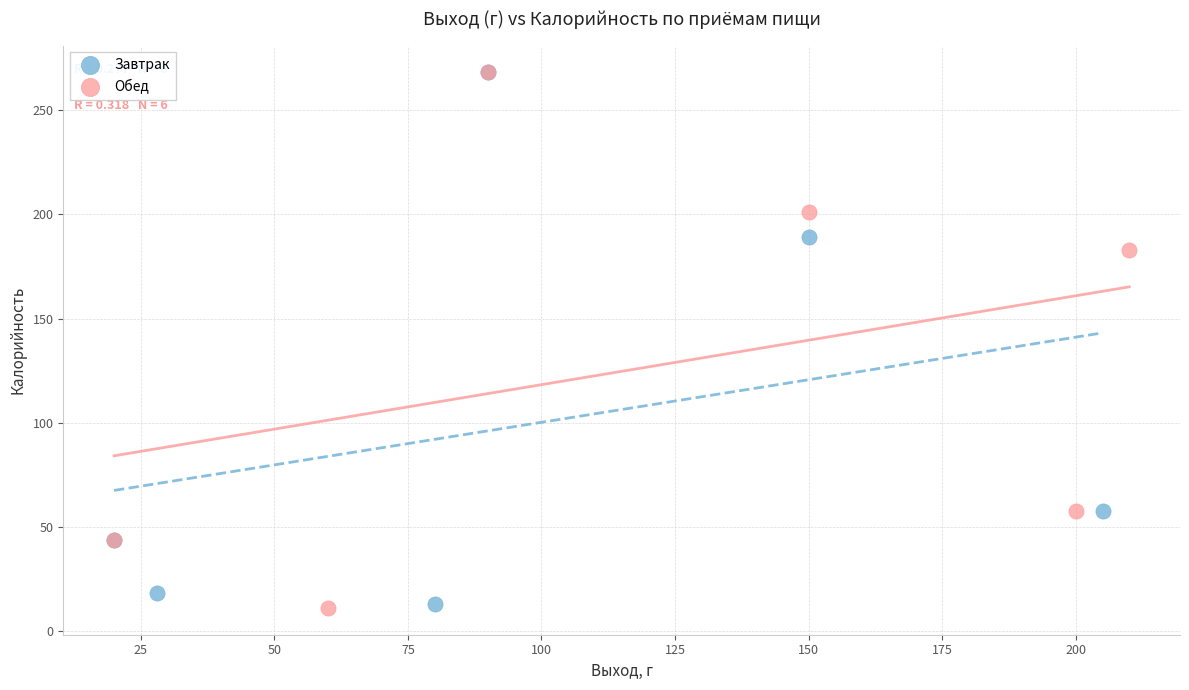

What are all the series names shown in the legend?

Завтрак, Обед